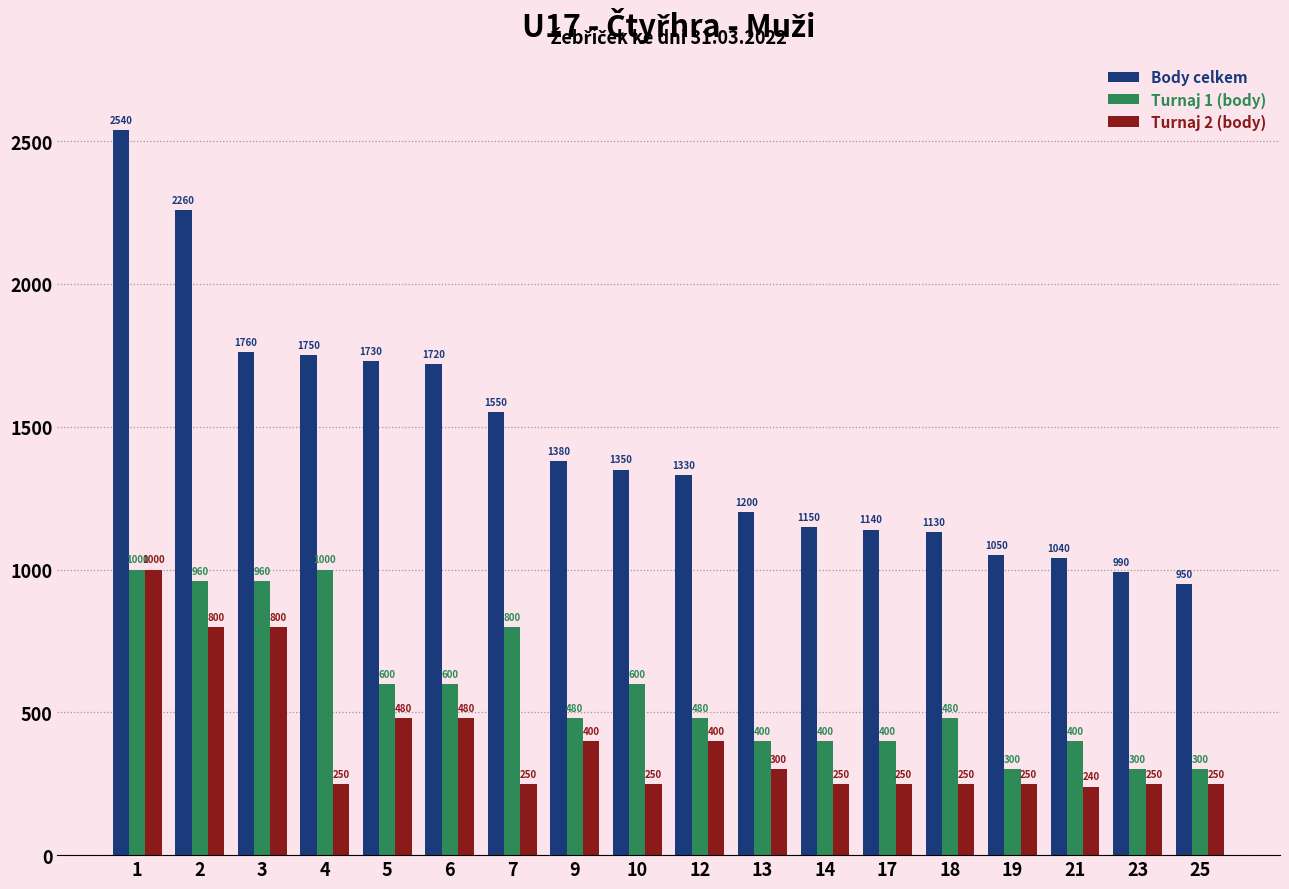

Which category has the highest value across all series?

1